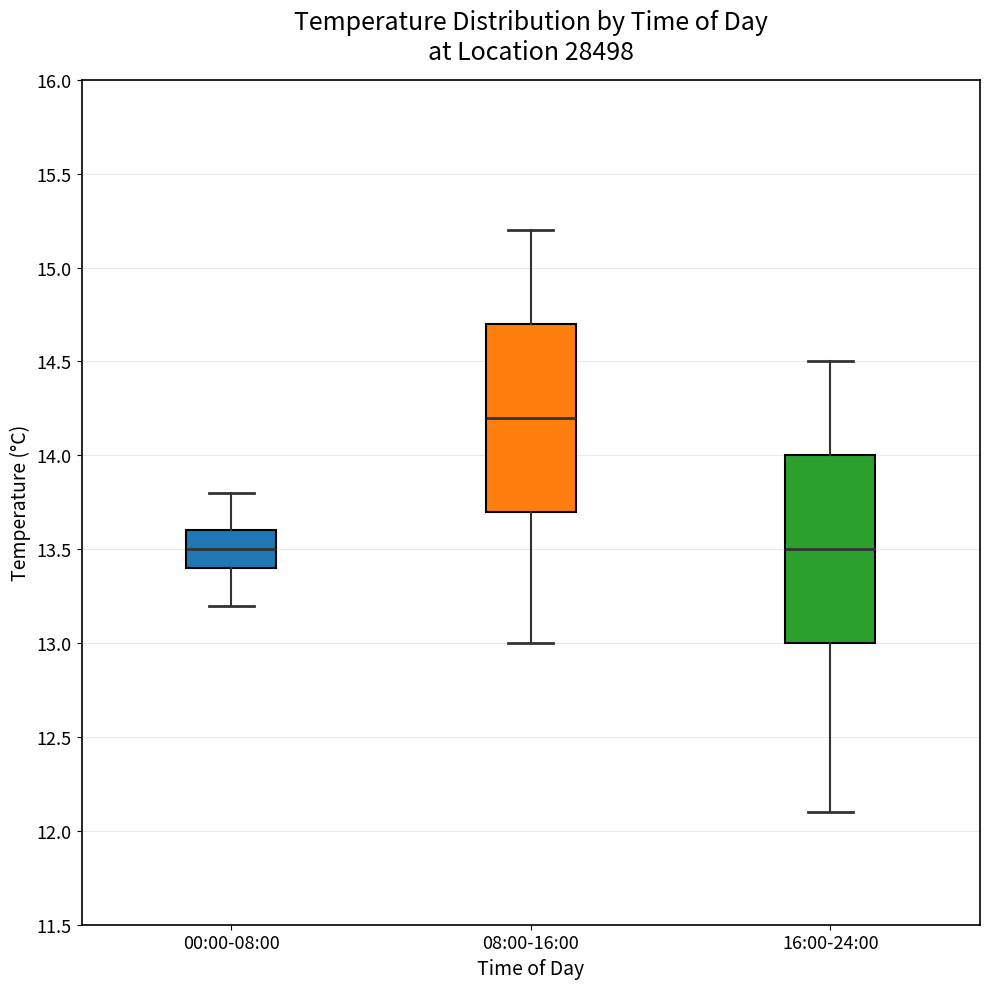

Where does the median line of the box for 00:00-08:00 sit on the y-axis? The values are not printed on the chart, so give them approximately, as read against the axis.

13.5